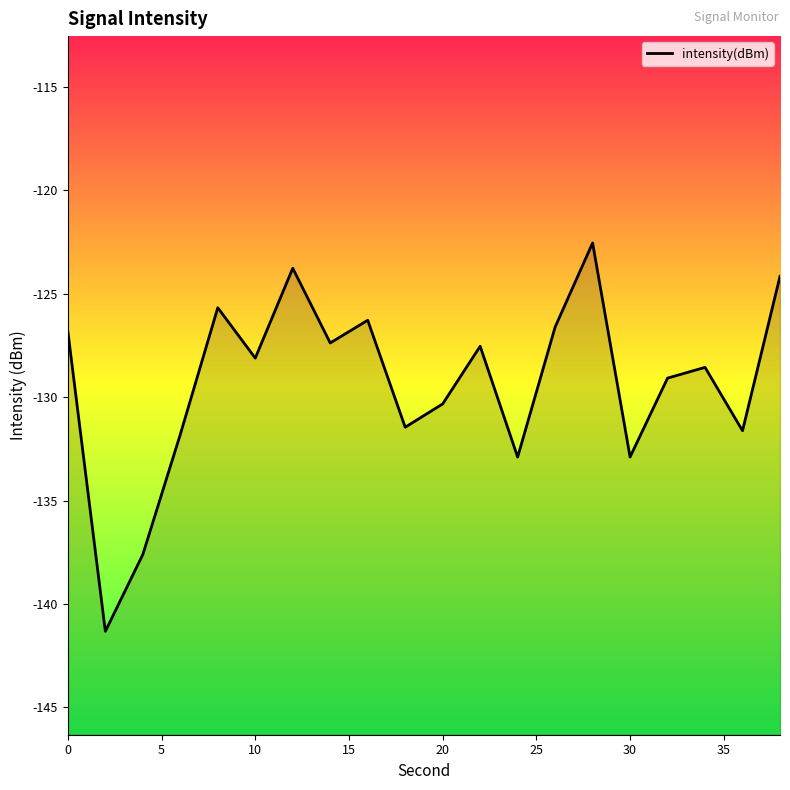

What is the minimum value shown in the chart?

-141.3